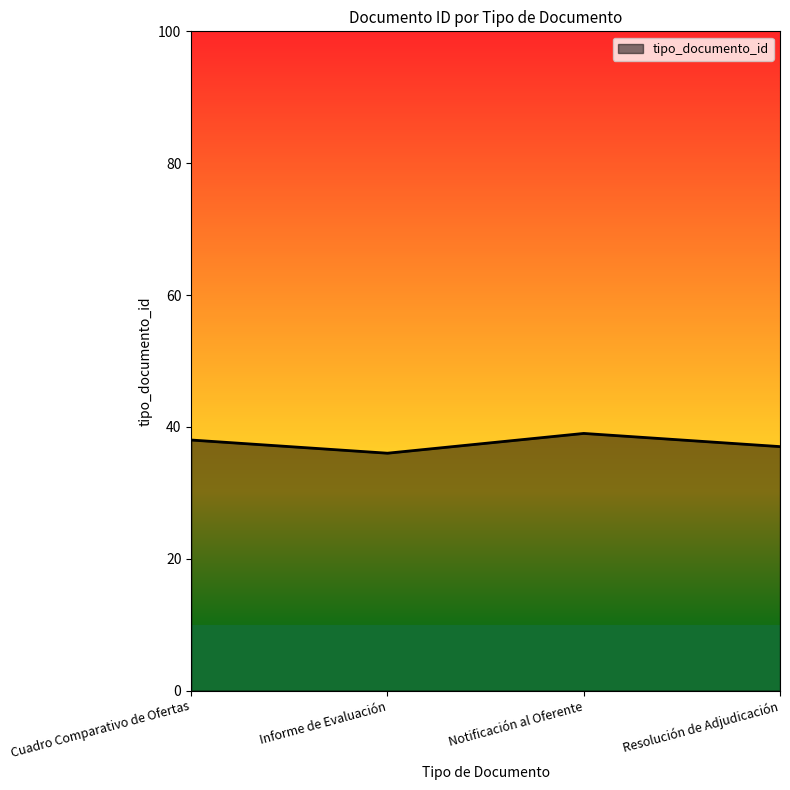

Reading right to left, list all the values displayed in this chart.

37	39	36	38